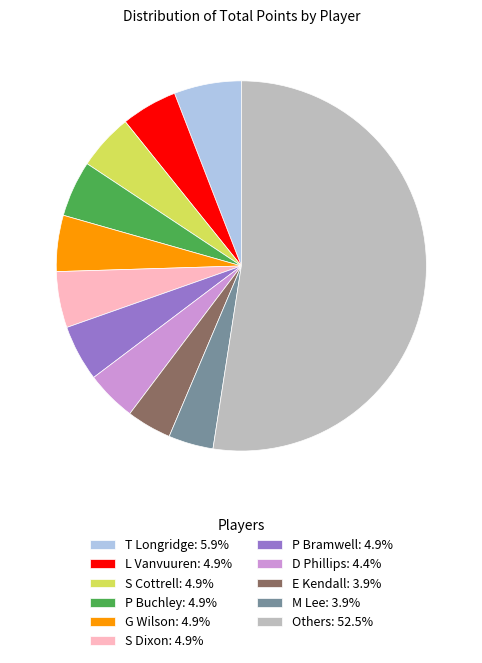

Is the sum of E Kendall: 3.9% and L Vanvuuren: 4.9% greater than half?

No